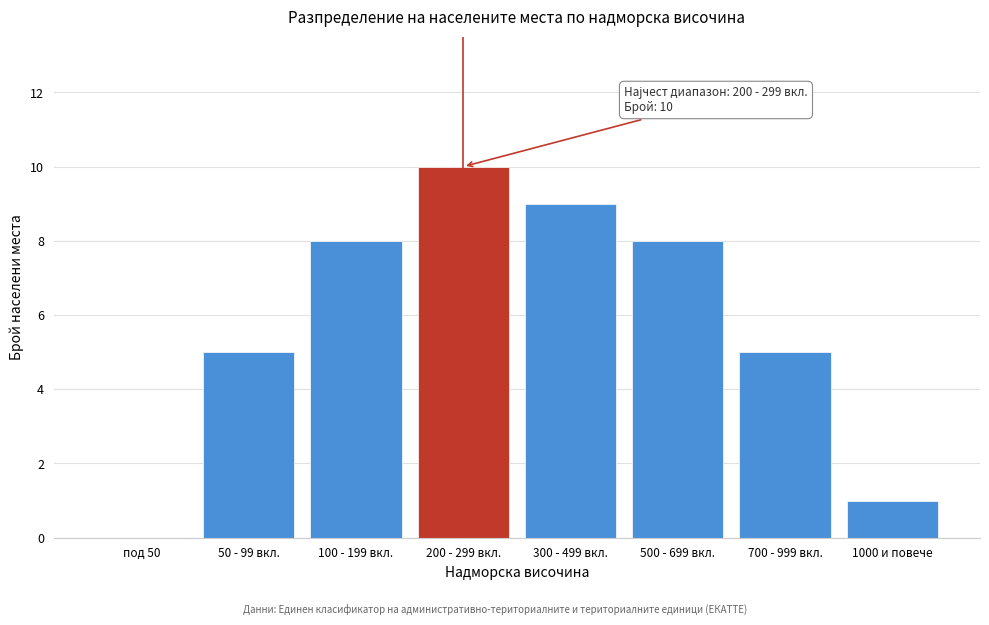

Reading left to right, transcribe all the data shown in this chart.

под 50=0	50 - 99 вкл.=5	100 - 199 вкл.=8	200 - 299 вкл.=10	300 - 499 вкл.=9	500 - 699 вкл.=8	700 - 999 вкл.=5	1000 и повече=1